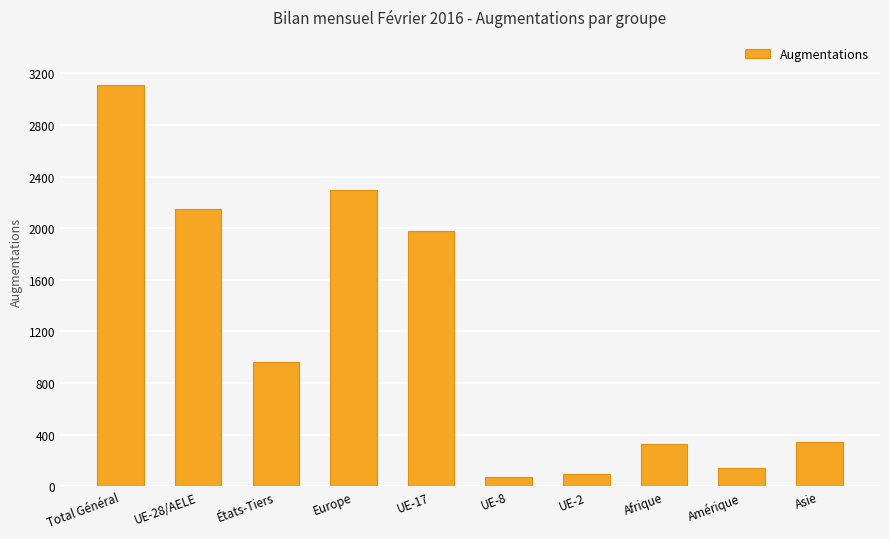

What is the difference between the maximum and minimum values?

3037